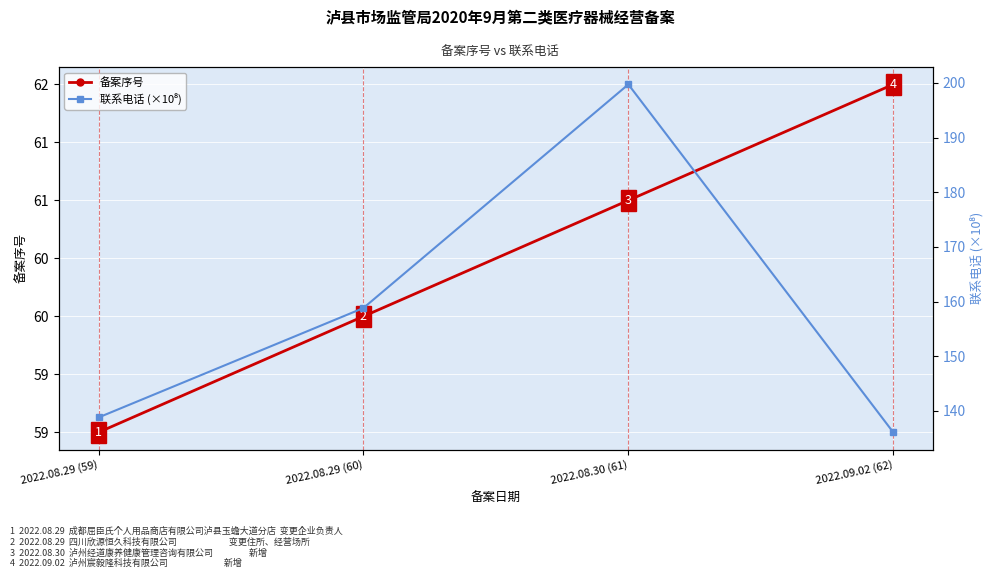

Rank the series at 2022.09.02 (62) from highest to lowest value.

联系电话 (×10⁸), 备案序号